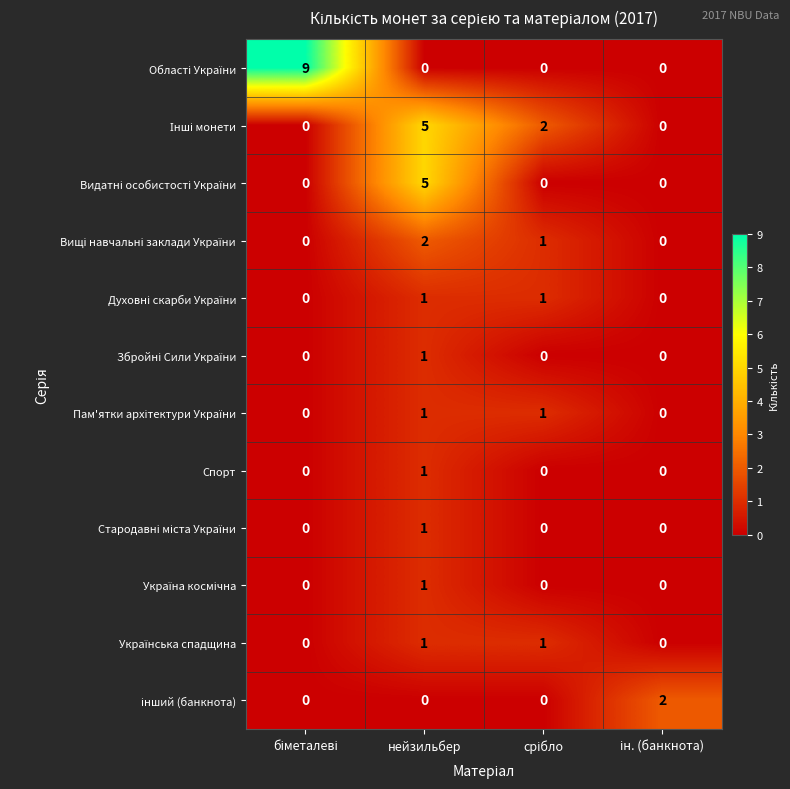

What is the maximum value shown in the chart?

9